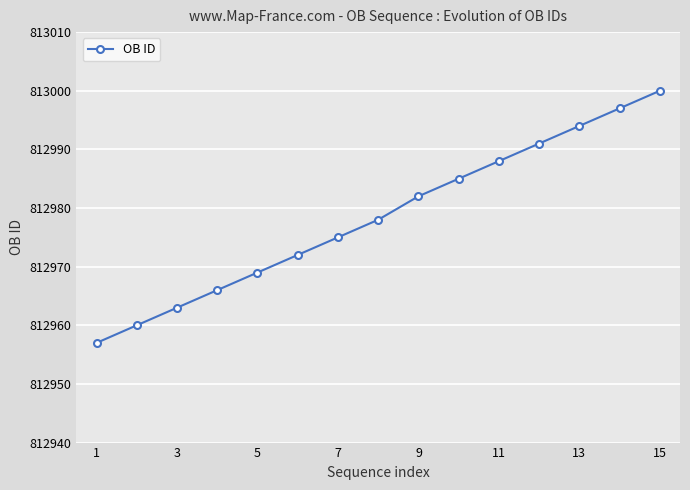

Does the chart display data point markers on the line(s)?

Yes